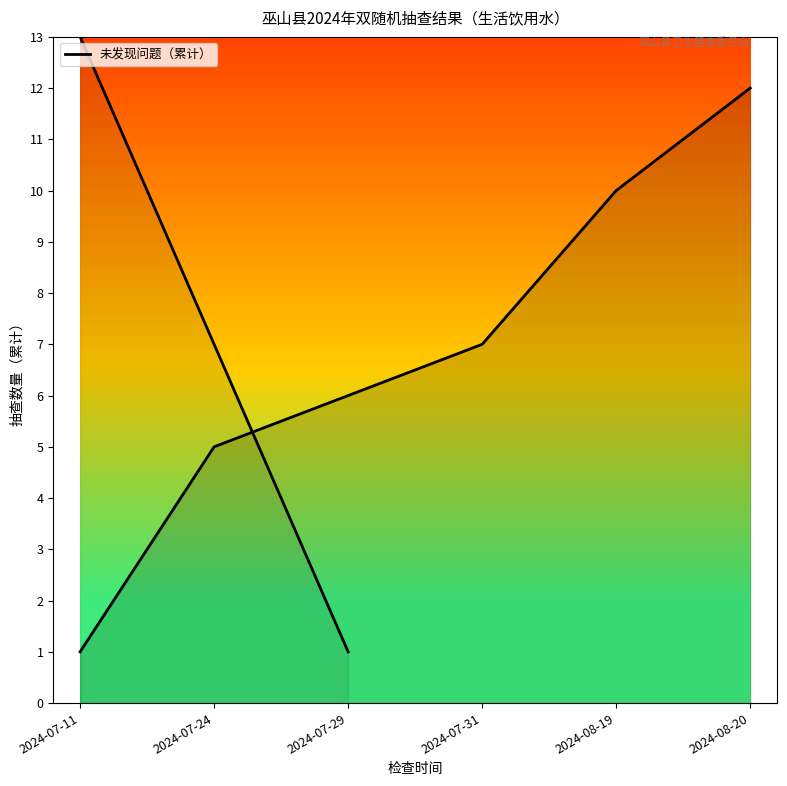

What is the value of the 1st point from the left?

1